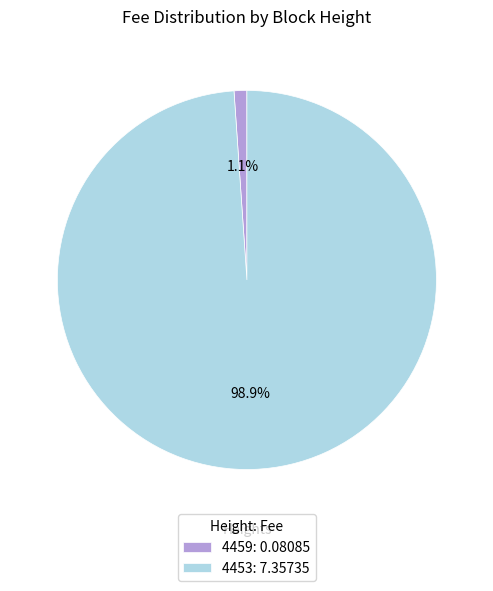

Which category accounts for the majority?

4453